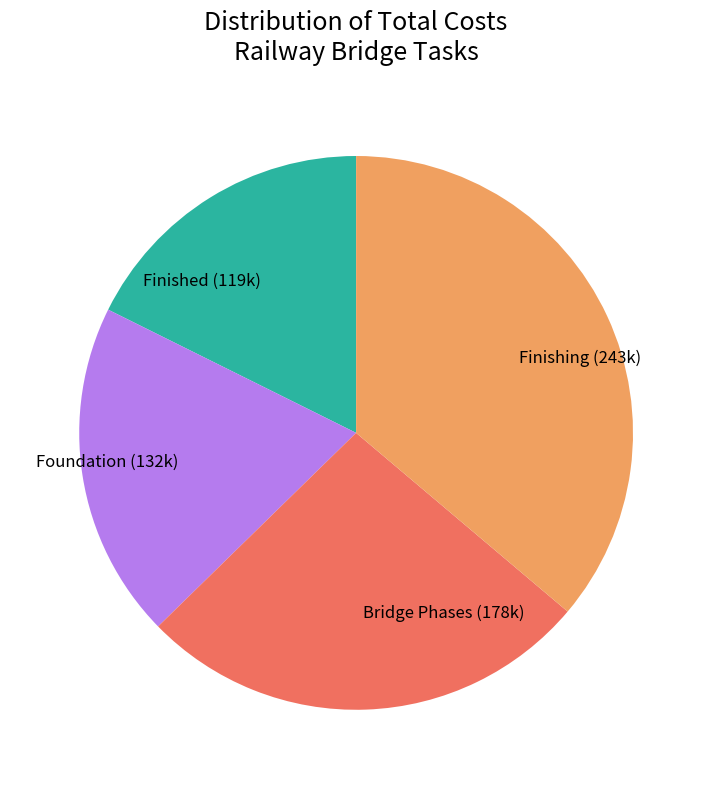

Combined, do Bridge Phases (178k) and Foundation (132k) account for over 50%?

No